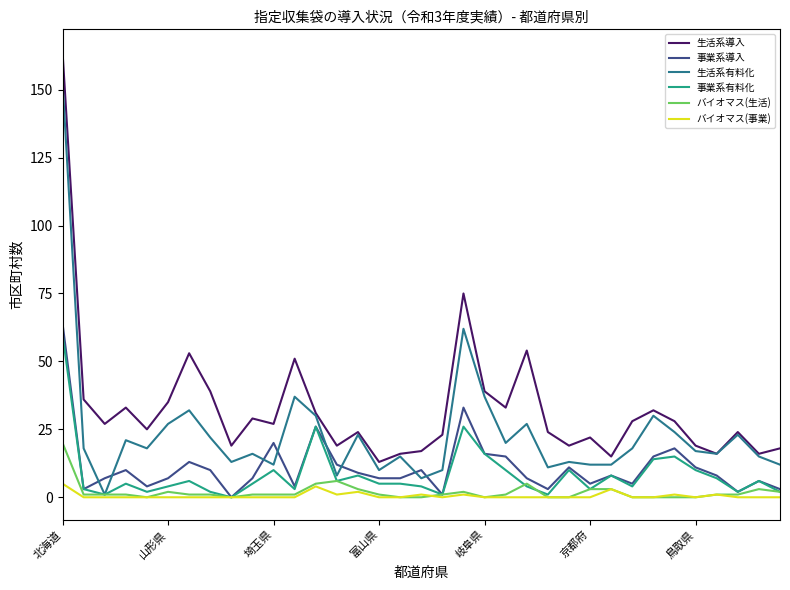

What is the highest value of the 事業系導入 series?

64